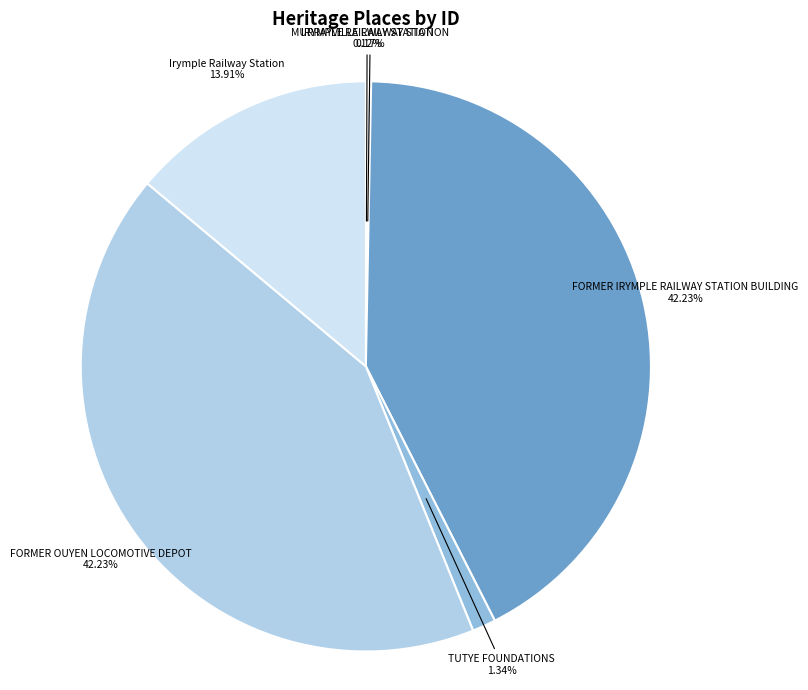

Do TUTYE FOUNDATIONS and Irymple Railway Station together represent more than half of the pie?

No